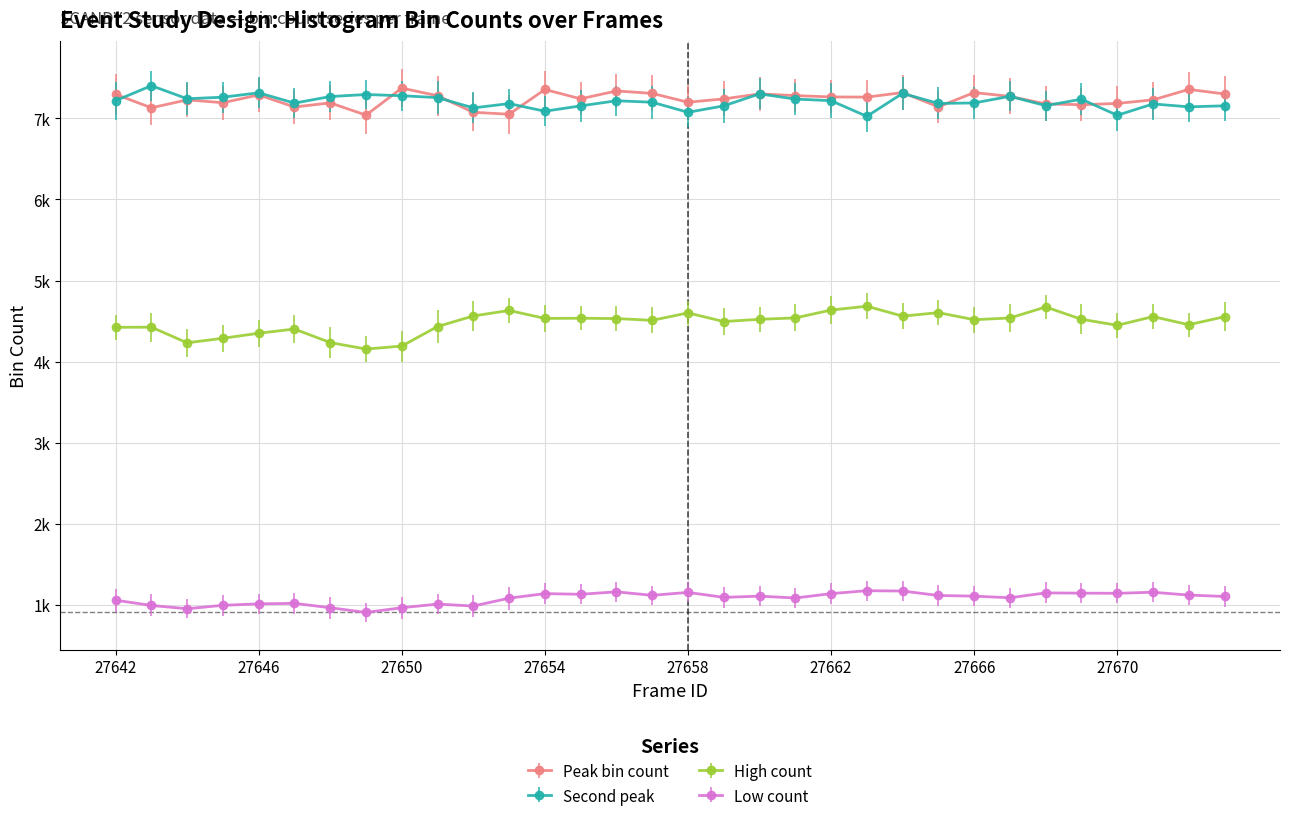

What are all the series names shown in the legend?

Peak bin count, Second peak, High count, Low count